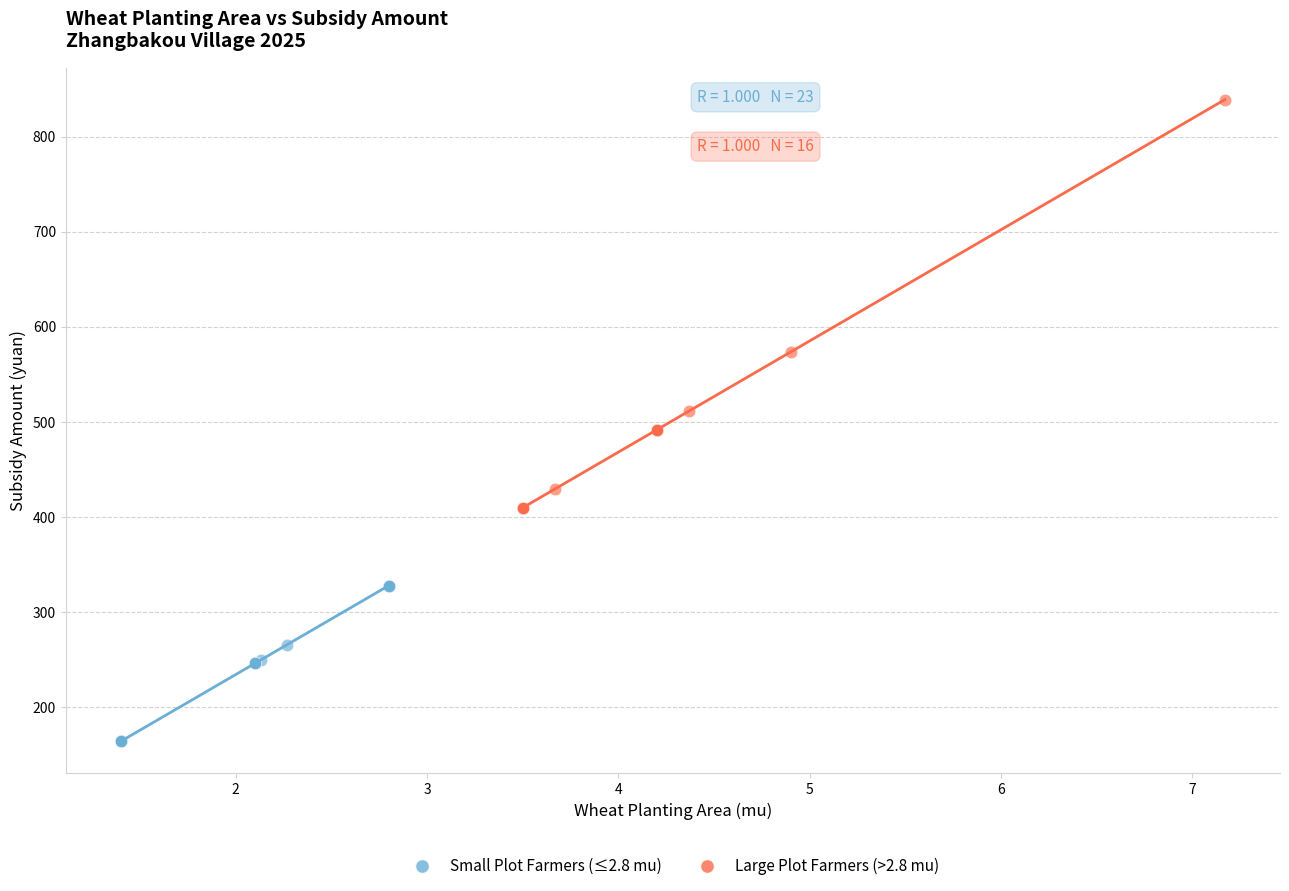

Which series contains the lowest Y value?

Small Plot Farmers (≤2.8 mu)